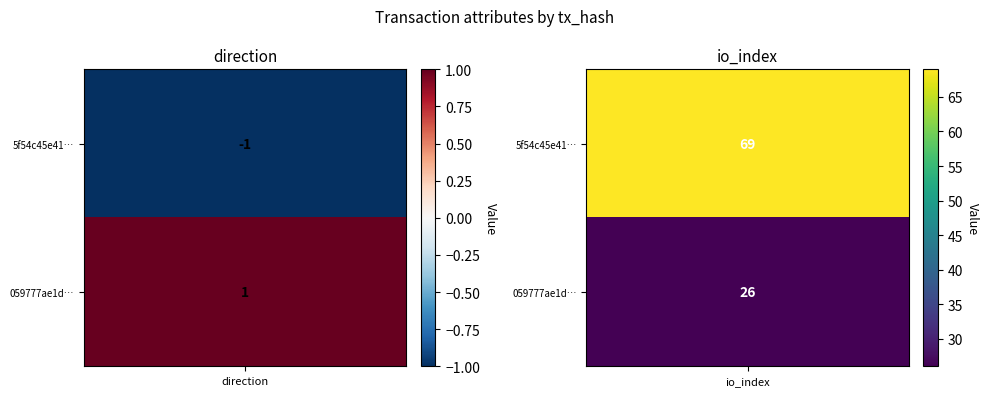

What is the lowest value of the 5f54c45e41bb6ad050114f73961ecb54dad923b series?

-1